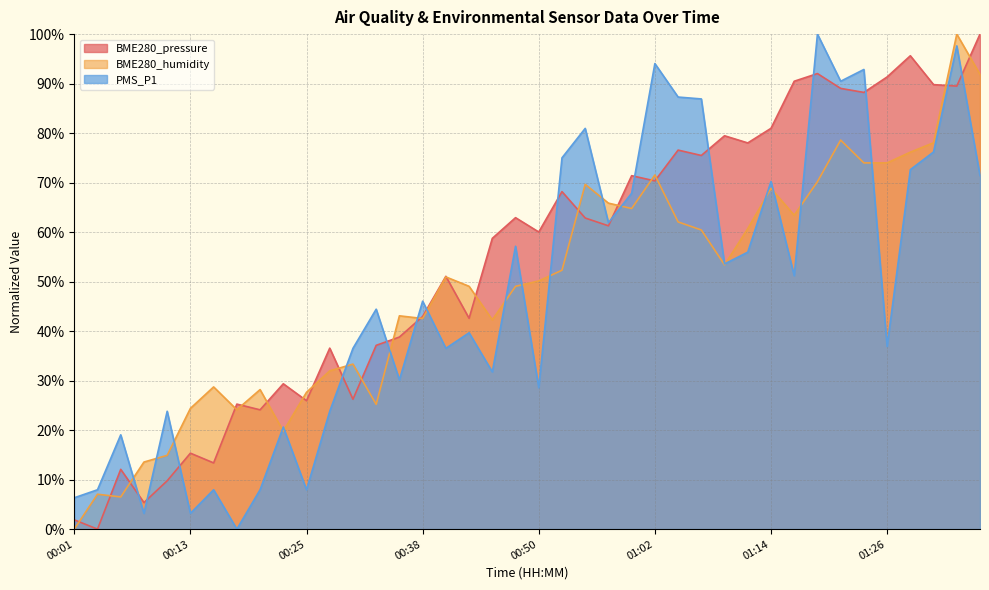

Which series changed the most between 01:00 and 01:19?

PMS_P1